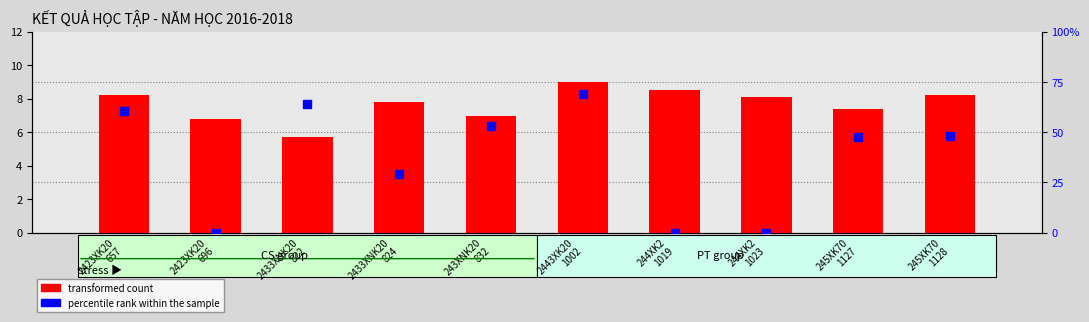

What are all the series names shown in the legend?

transformed count, percentile rank within the sample